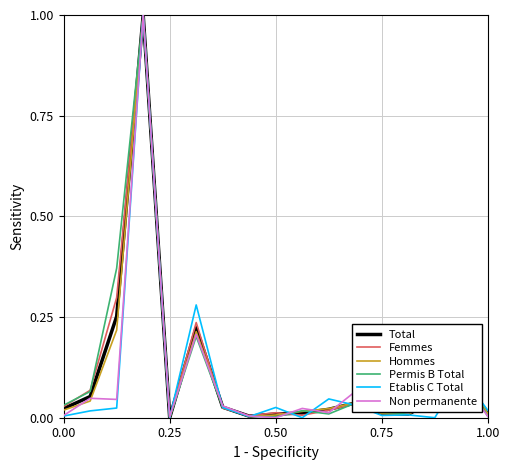

Is it true that Non permanente equals 0.0 at 0.00?

True